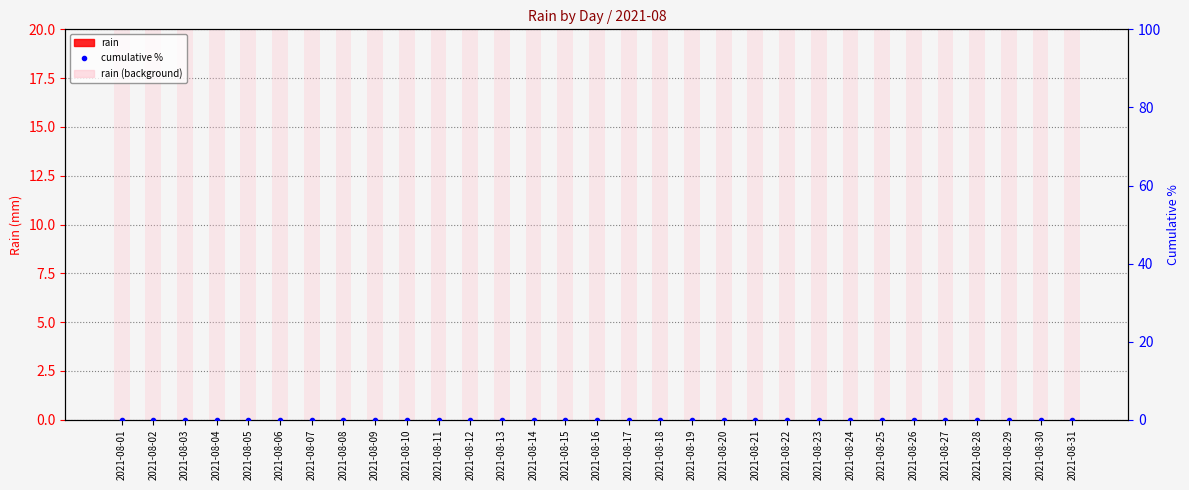

The rain (background) series shows 20 at 2021-08-30. True or false?

True